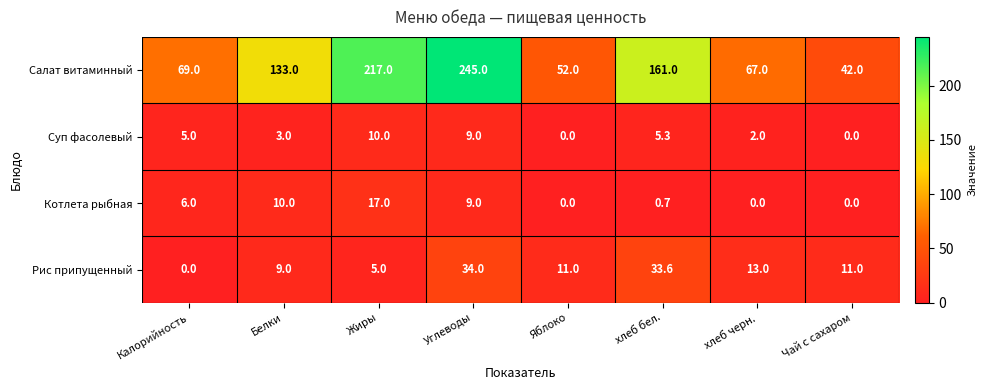

Rank the series by their maximum value, from highest to lowest.

Салат витаминный, Рис припущенный, Котлета рыбная, Суп фасолевый